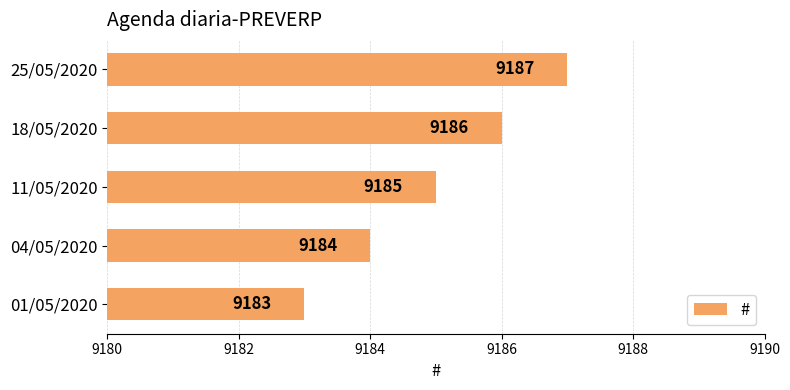

True or false: the data shows 9185 at 11/05/2020.

True